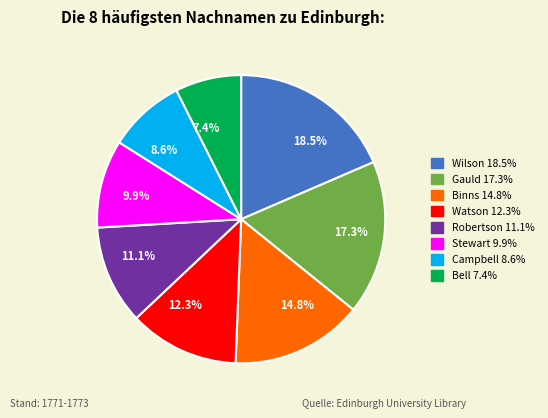

How many segments does this pie chart have?

8